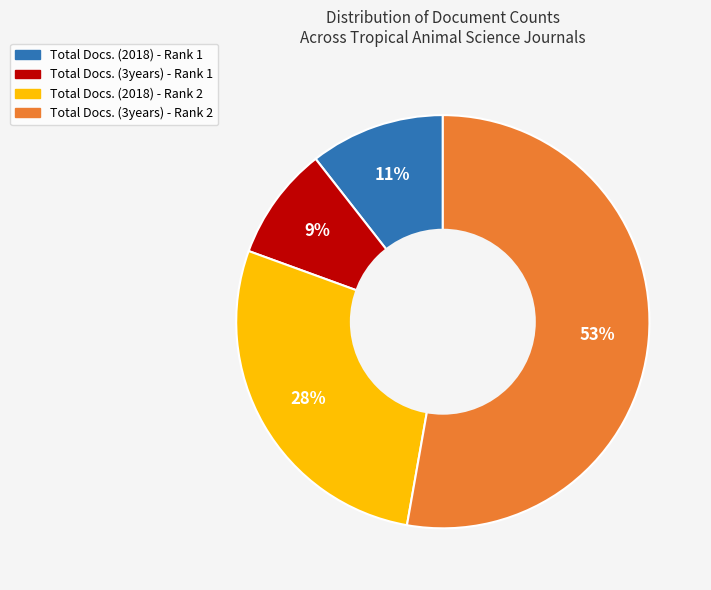

Do Total Docs. (3years) - Rank 1 and Total Docs. (3years) - Rank 2 together represent more than half of the pie?

Yes